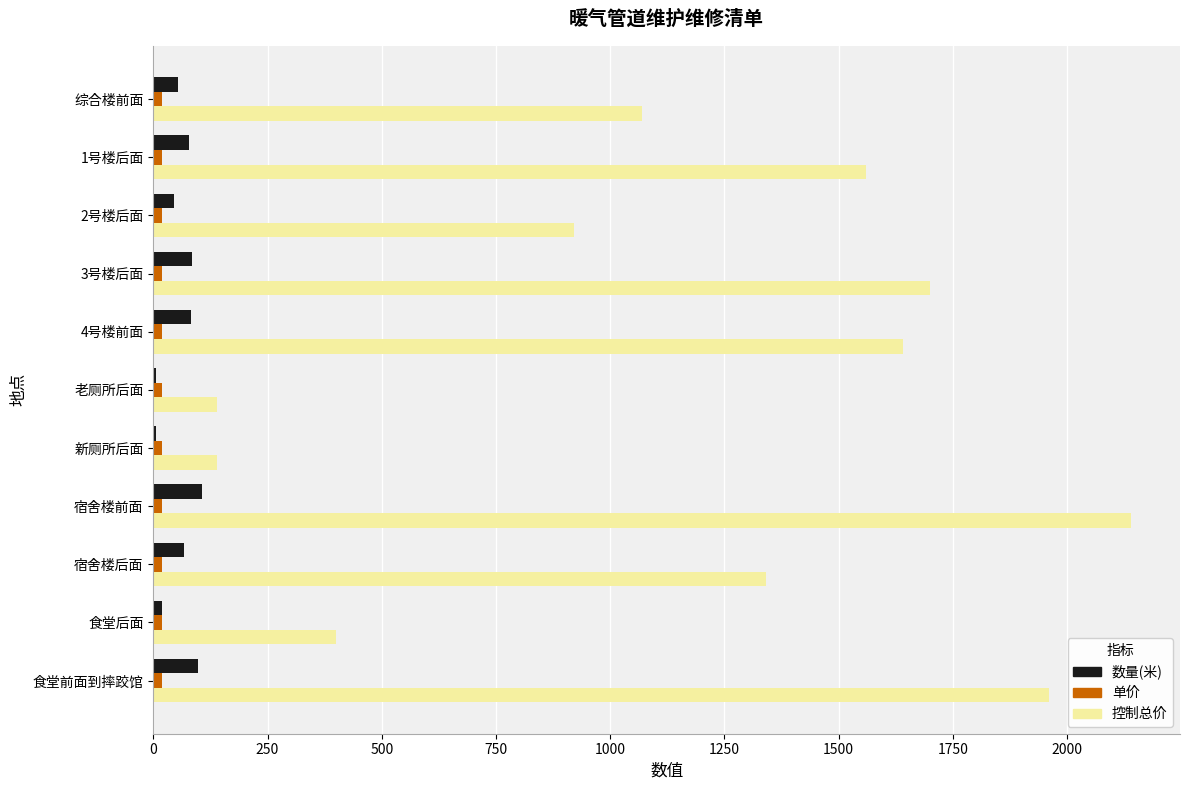

What is the sum of all 控制总价 values?

13010.0